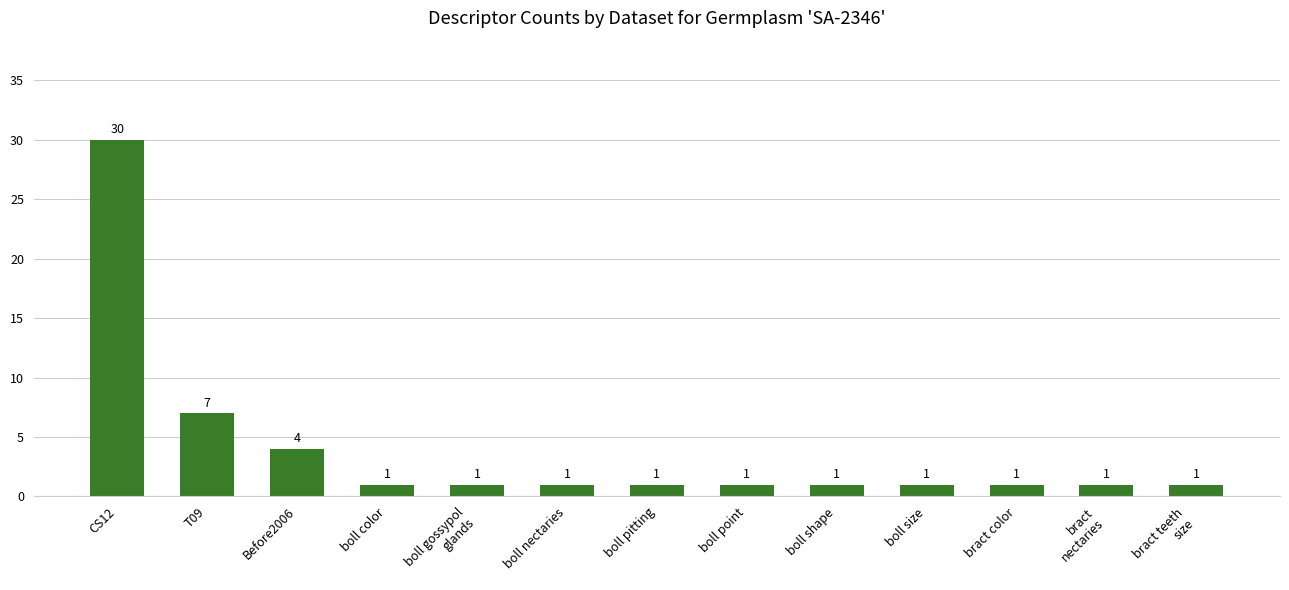

How many bars are there in total?

13